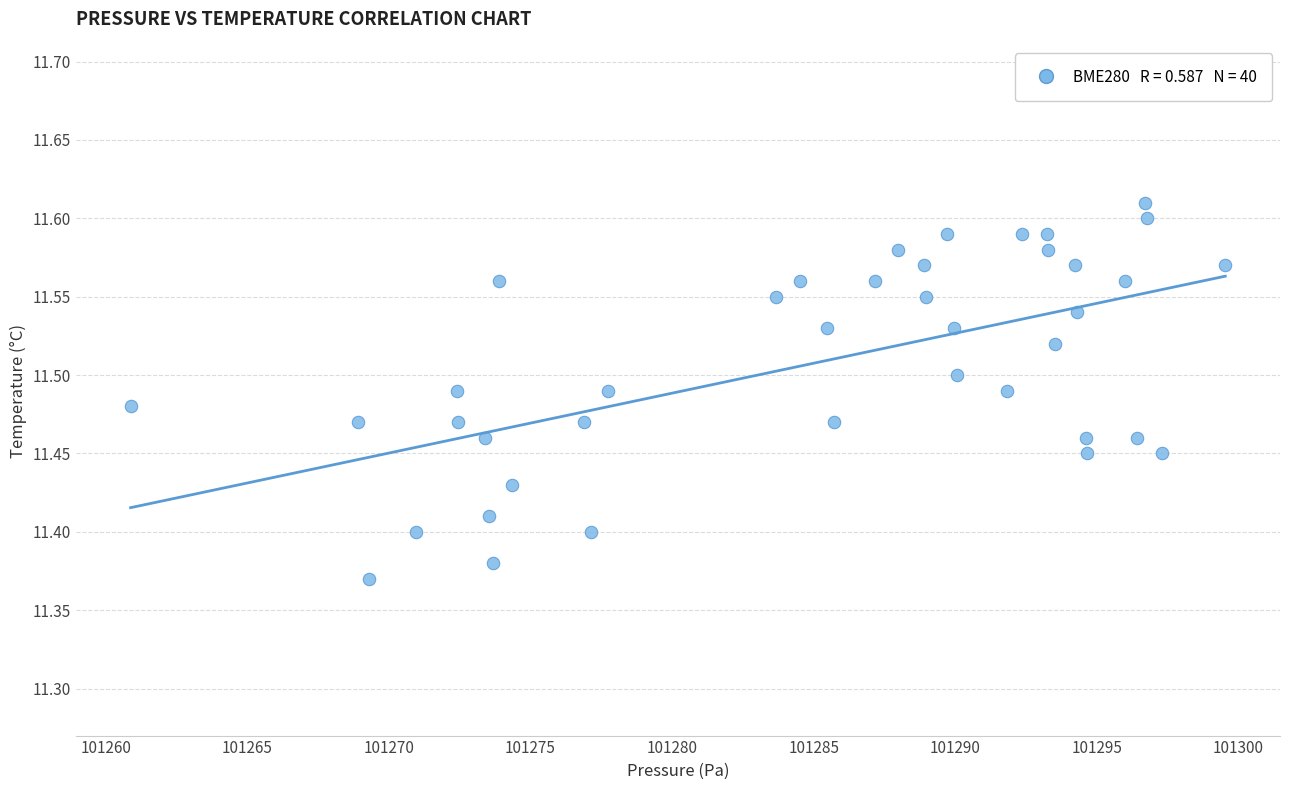

What is the range of X values (max minus min)?

38.6